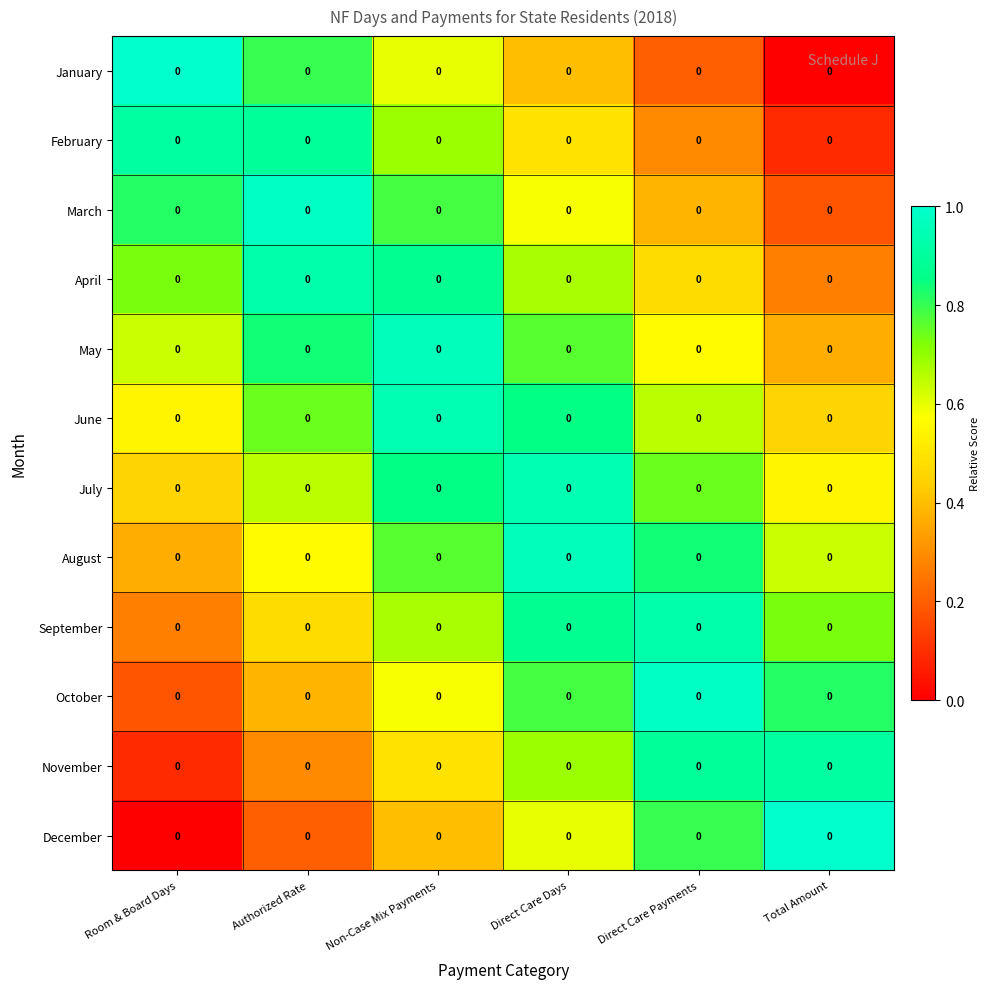

What is the difference between the second highest and minimum values in the May series?

0.5